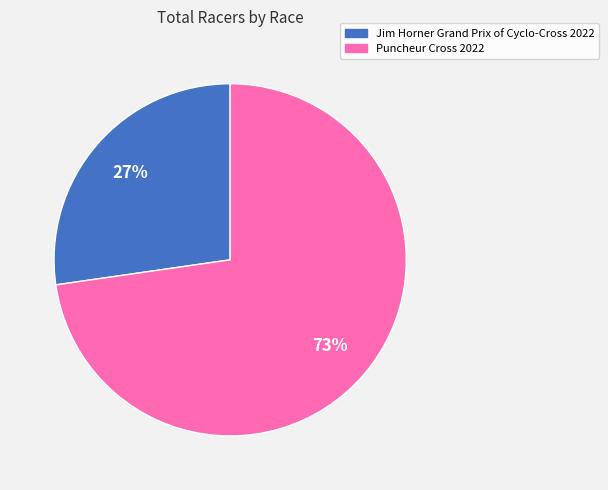

Is it true that Jim Horner Grand Prix of Cyclo-Cross 2022 is 42% of the pie?

False